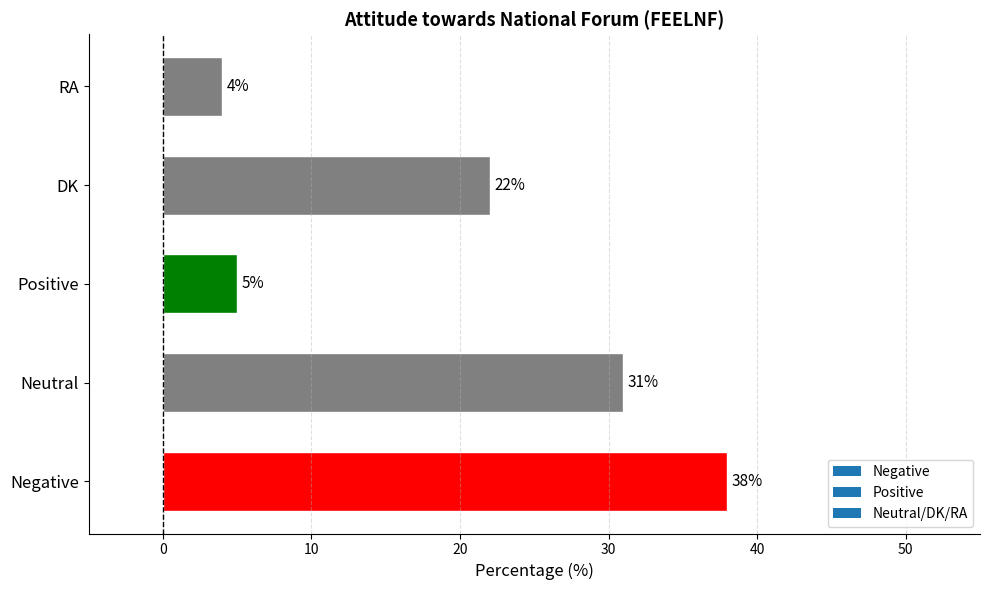

What is the approximate value at DK, to the nearest 10?

20